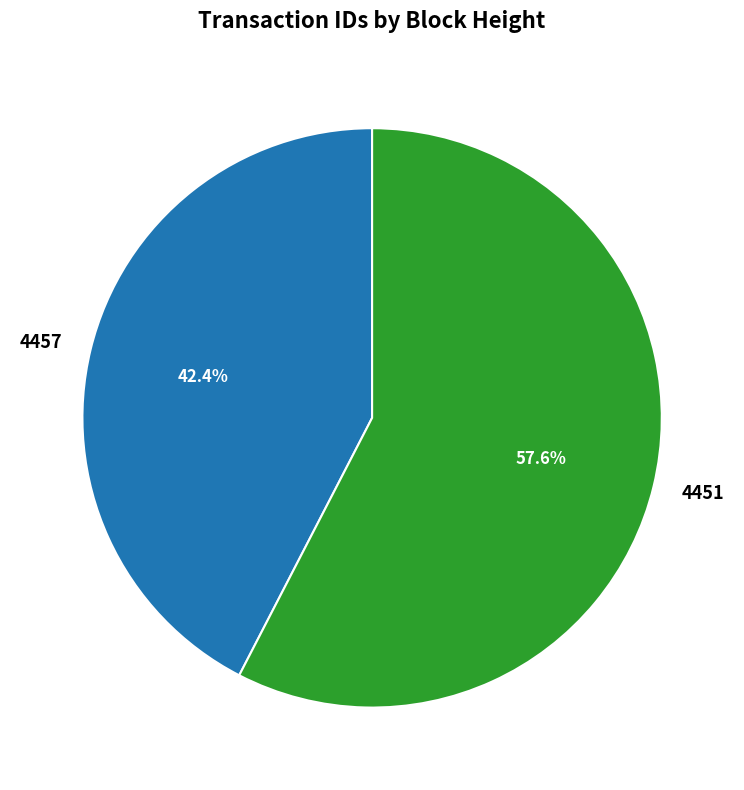

To the nearest percent, what is the difference between the 4451 and 4457 slice percentages?

15%